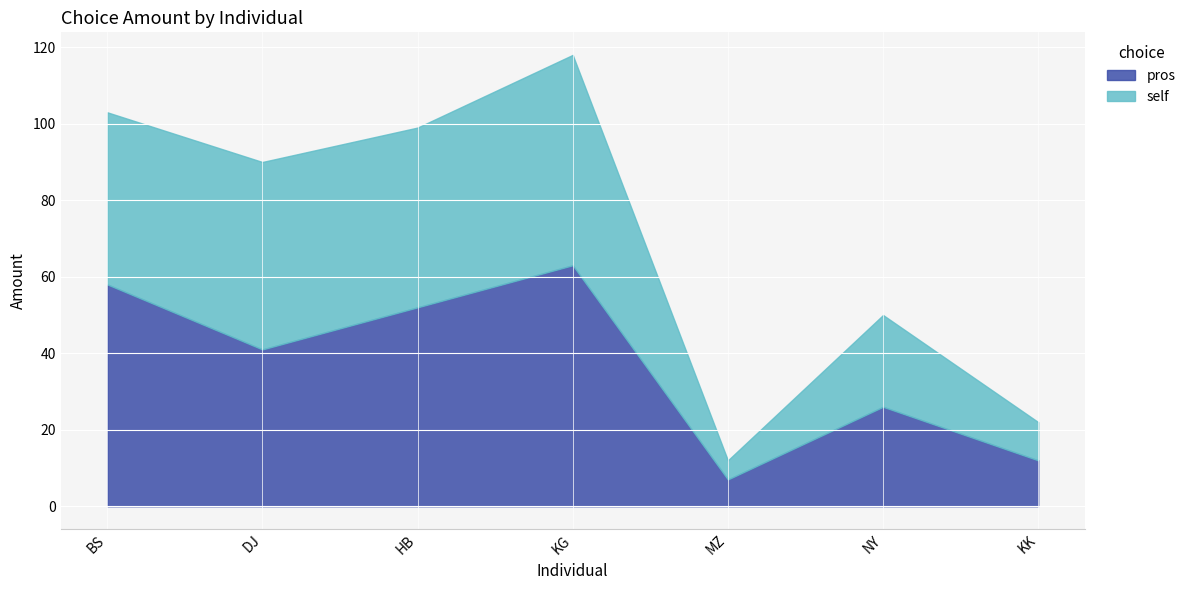

What is the value of the pros point at the 1st from the left?

58